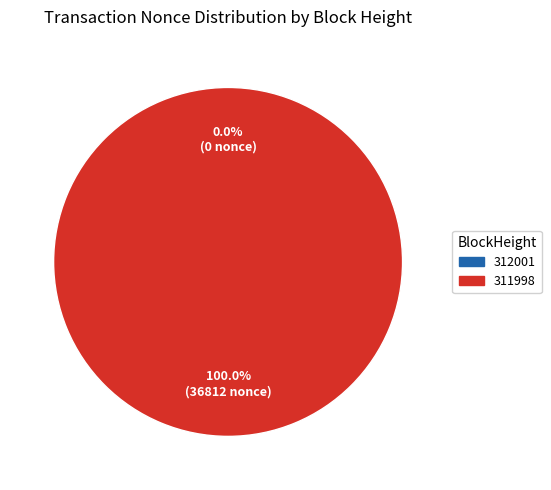

What is the majority slice?

311998